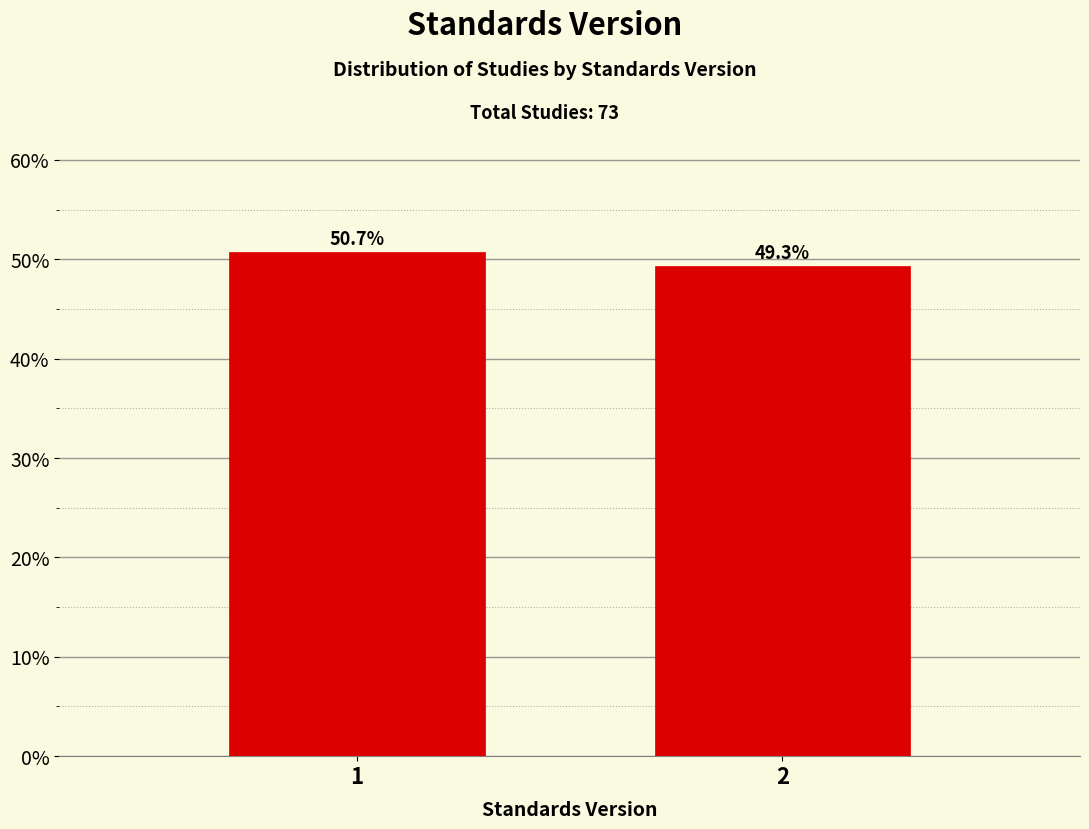

Reading right to left, list all the values displayed in this chart.

2=49.3	1=50.7